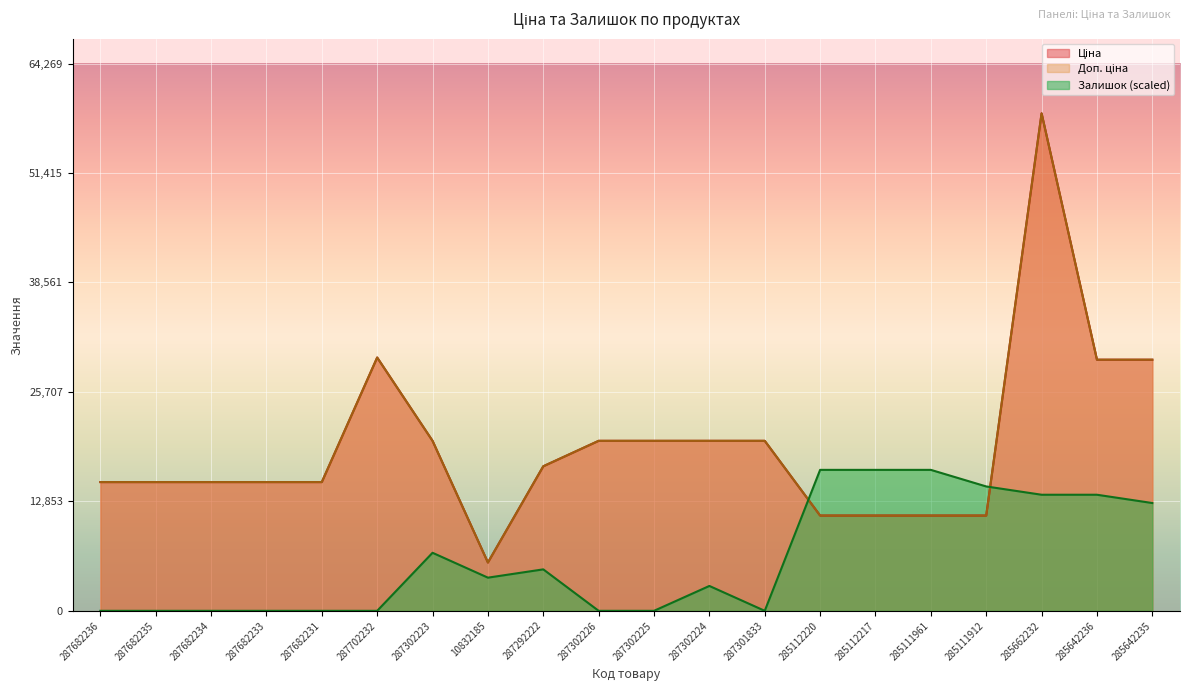

At which category is the sum across all series the highest?

285662232